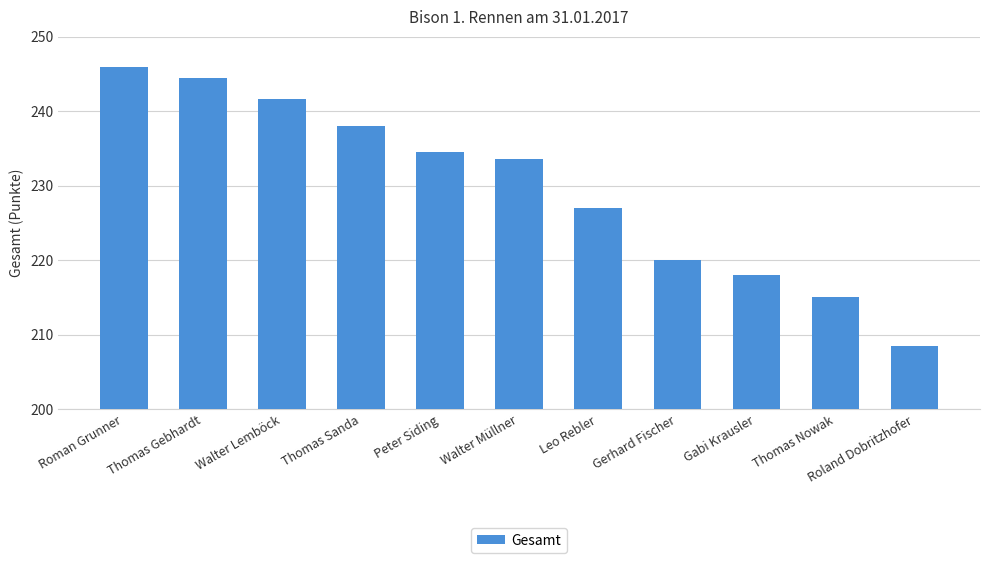

What is the minimum value shown in the chart?

208.5